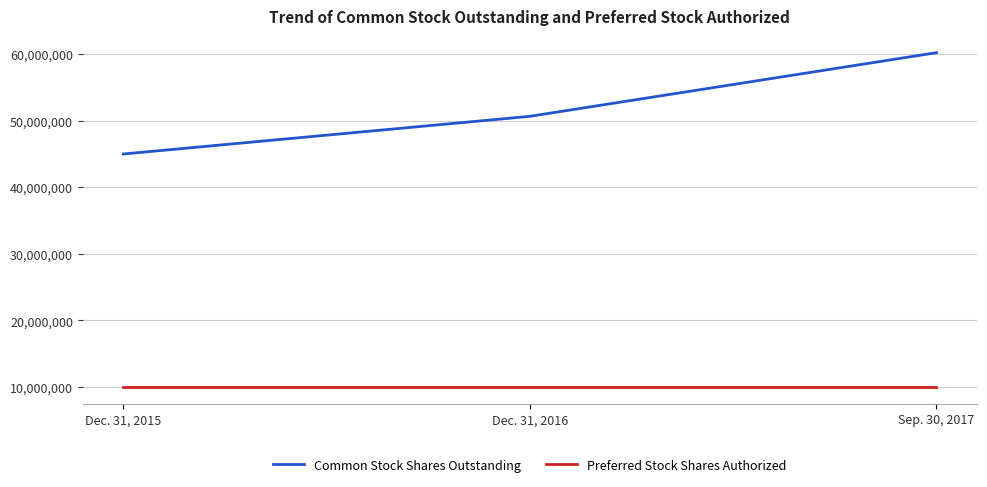

At which category is the sum across all series the highest?

Sep. 30, 2017